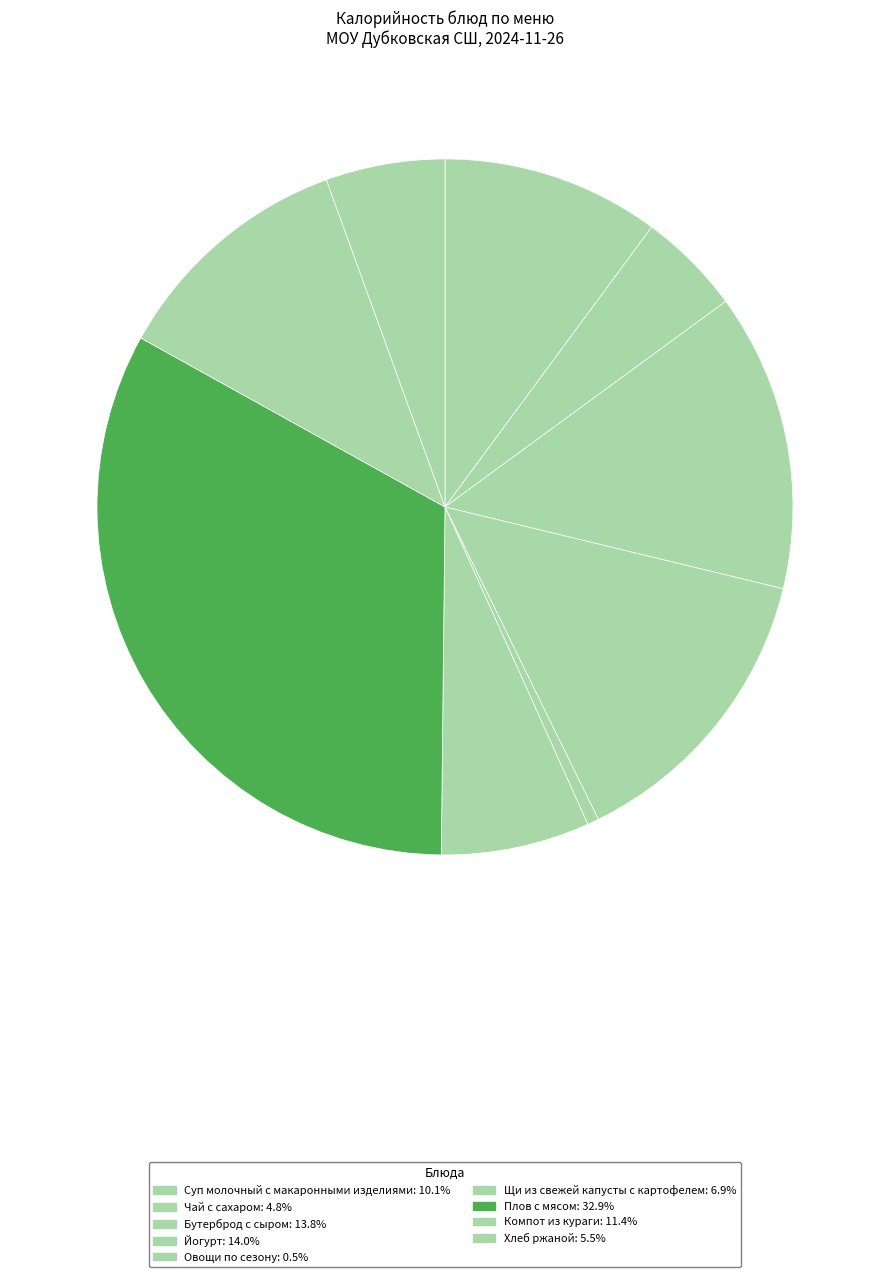

What is the largest slice in the pie chart?

Плов с мясом